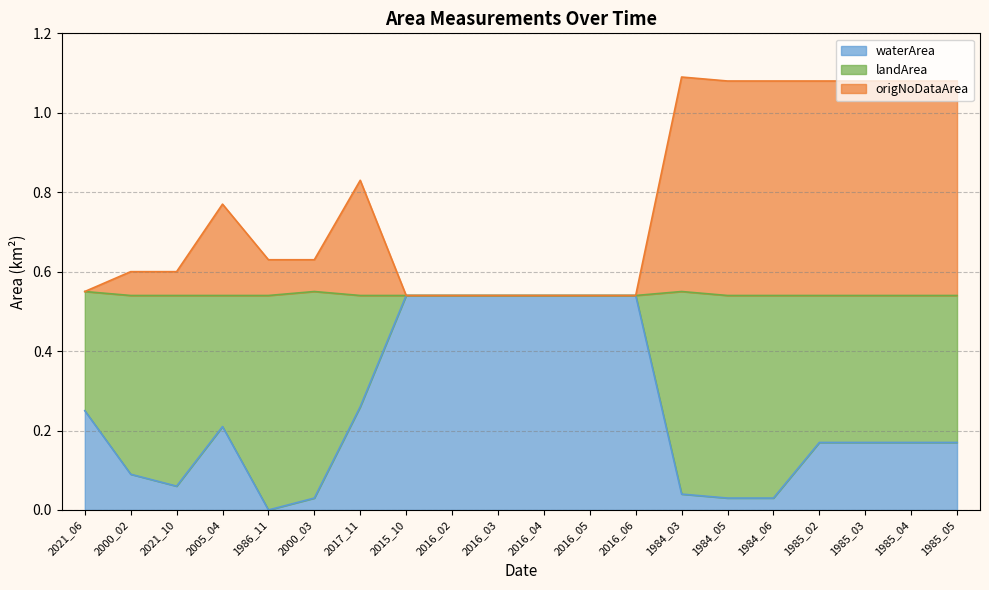

Between 2000_03 and 1986_11, which is larger?

2000_03